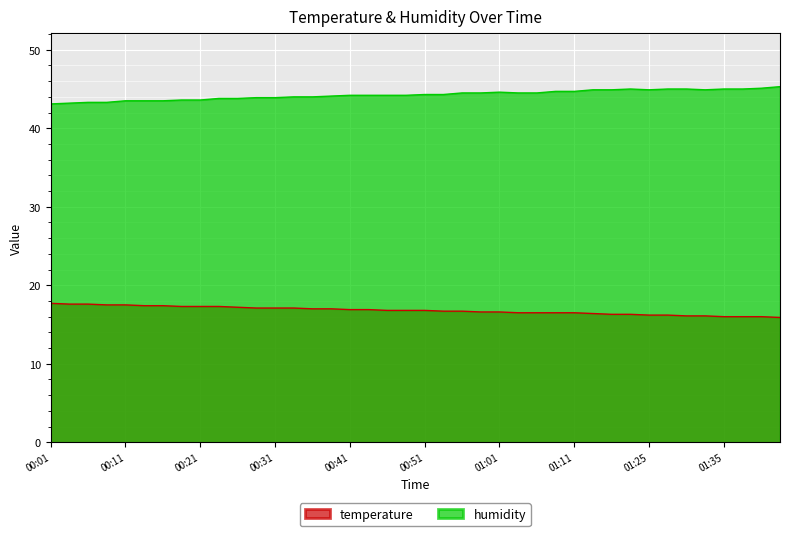

What is the highest value of the humidity series?

45.3